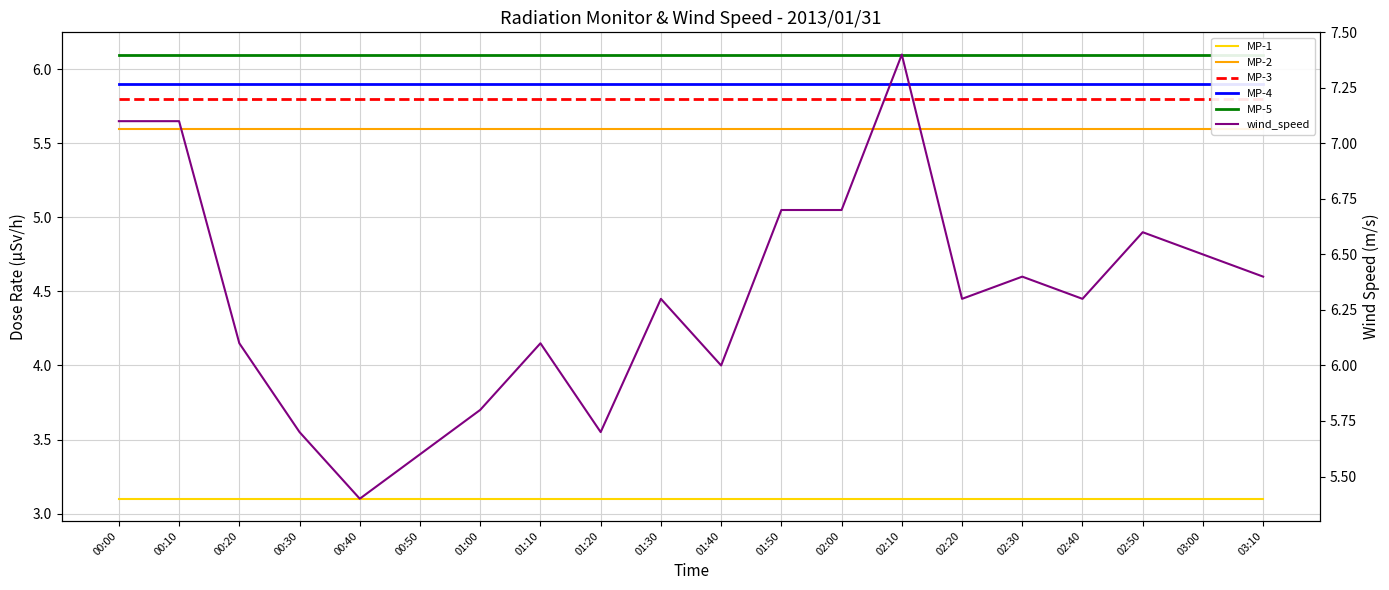

Does the chart display data point markers on the line(s)?

No